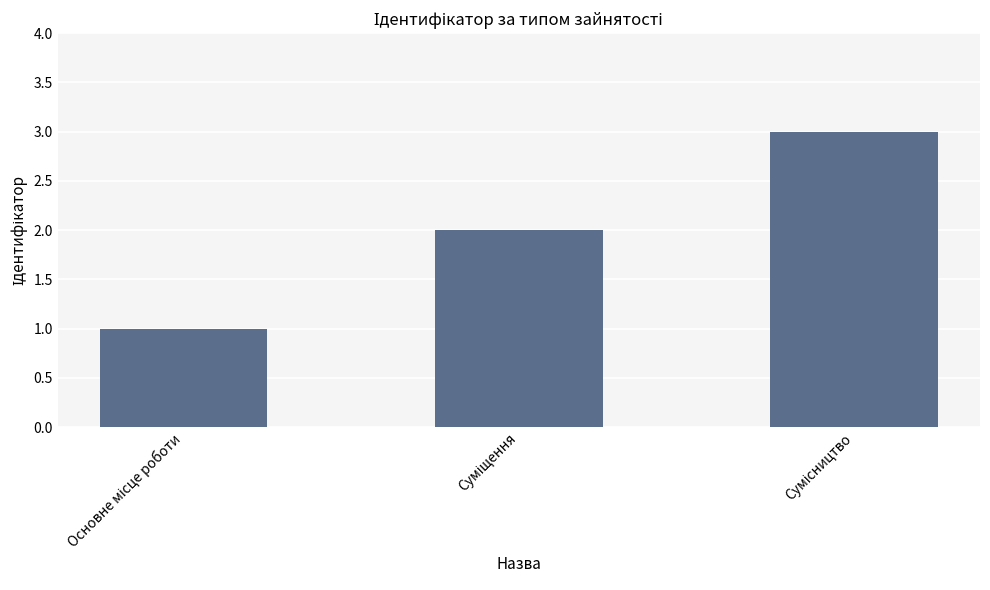

What is the maximum value shown in the chart?

3